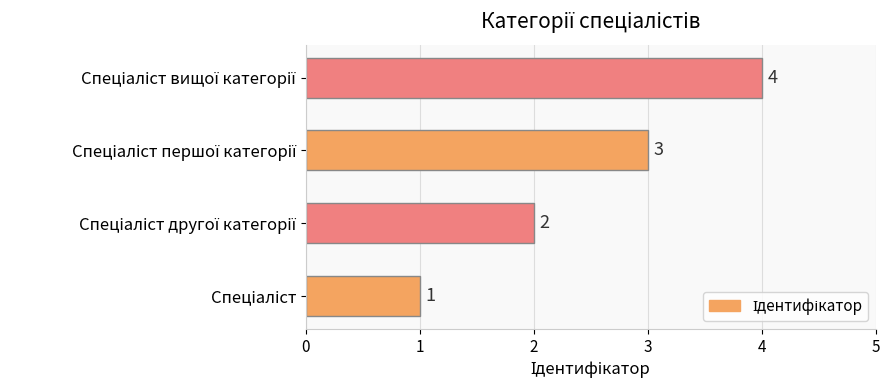

What is the sum of all values?

10